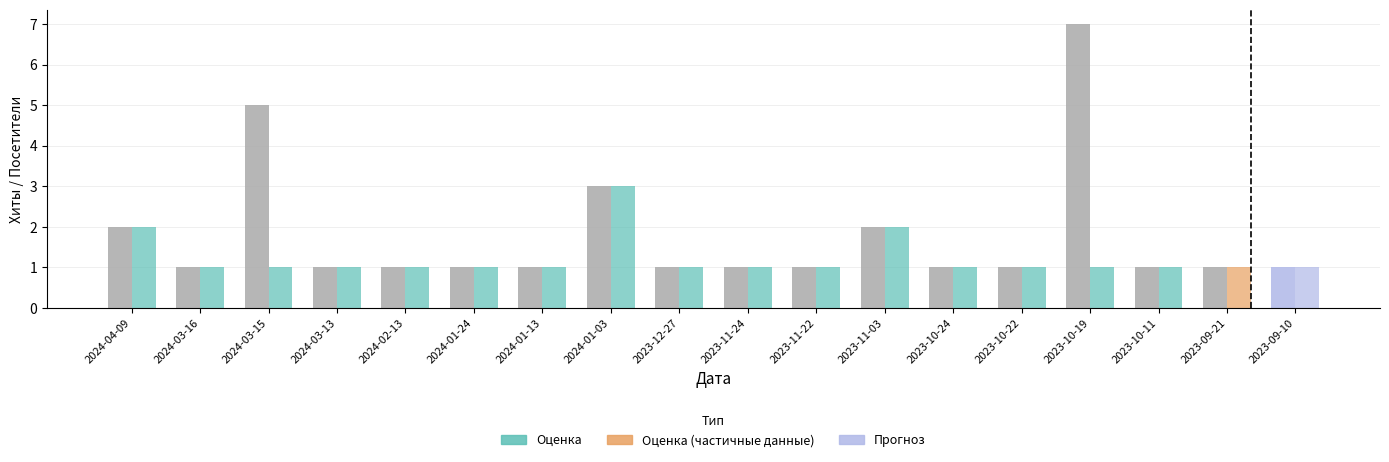

How many bars are there in each group?

2